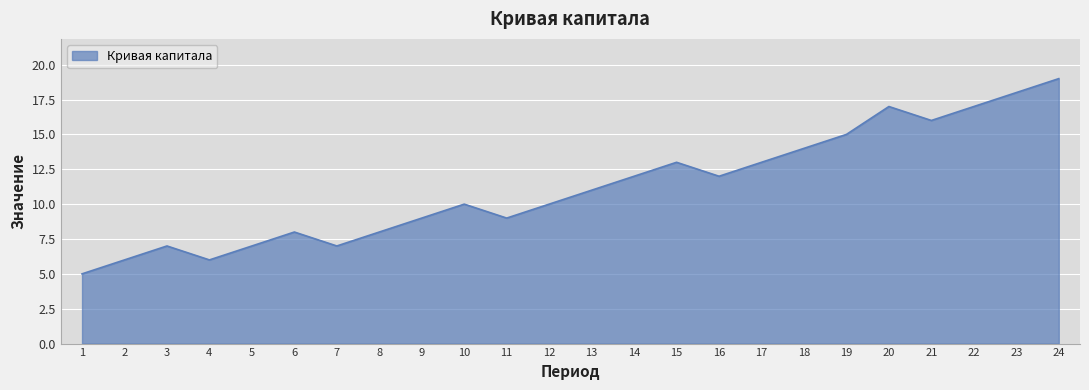

What is the change in value from 4 to 19?

+9